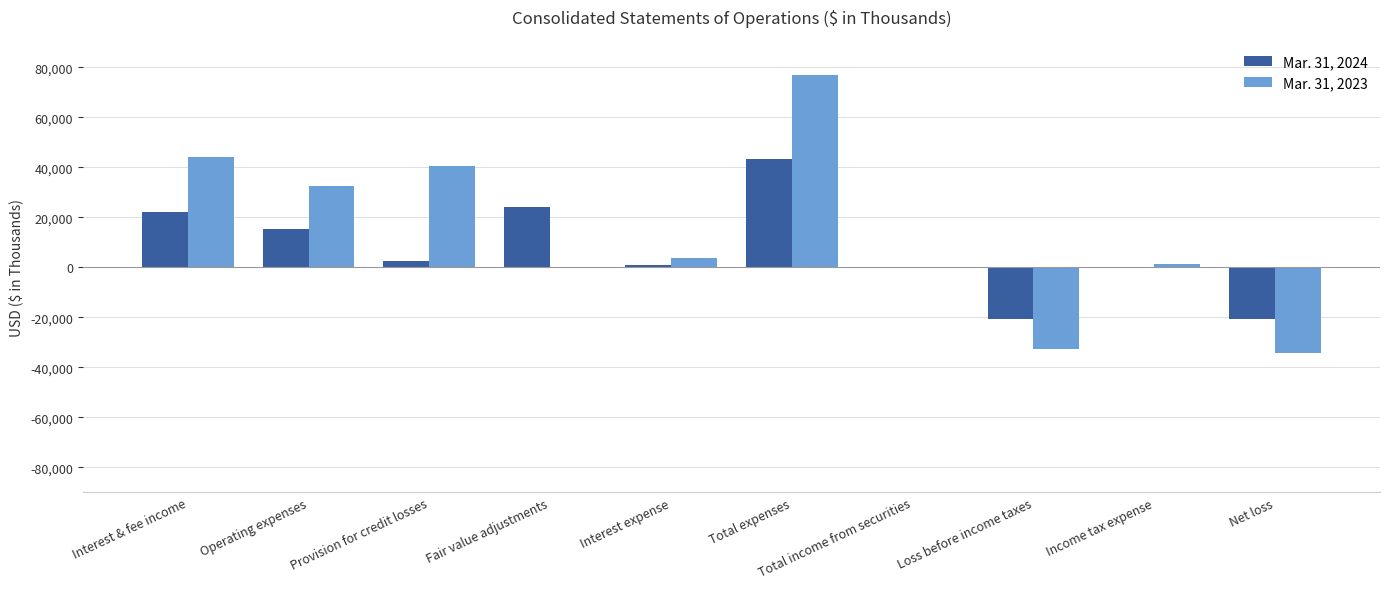

What is the average value of the Mar. 31, 2024 series?

6715